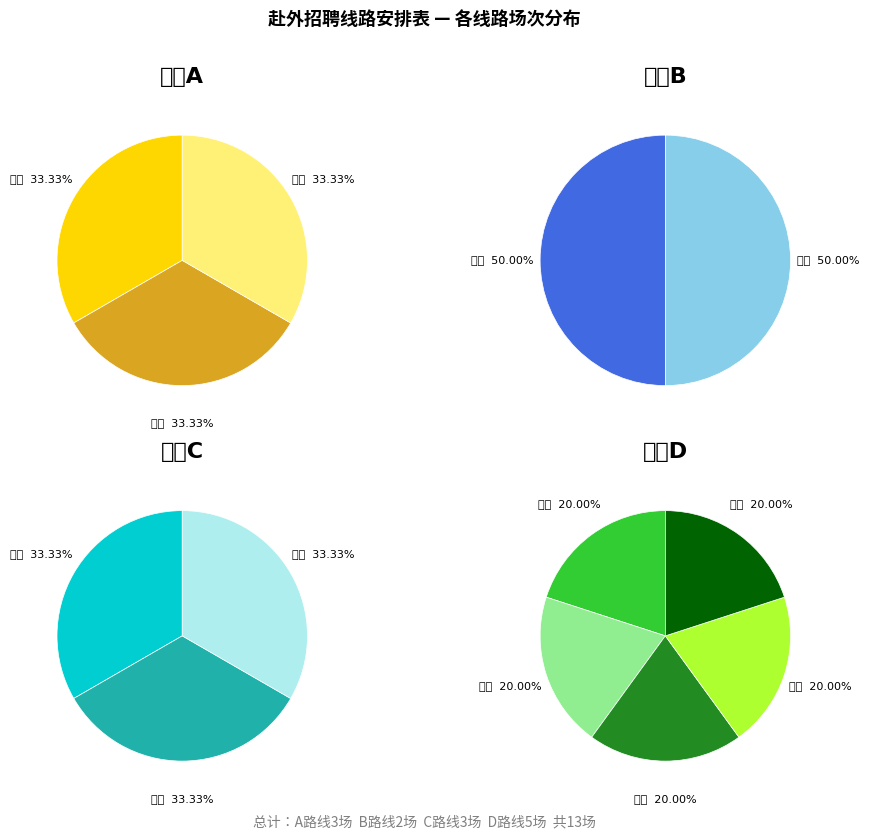

Approximately how many times larger is the value at A compared to B?

1.5